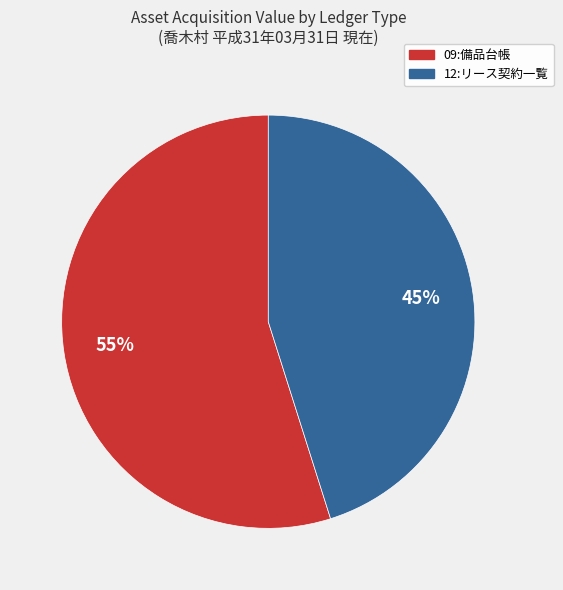

To the nearest percent, what is the difference between the largest and smallest slice percentages?

10%